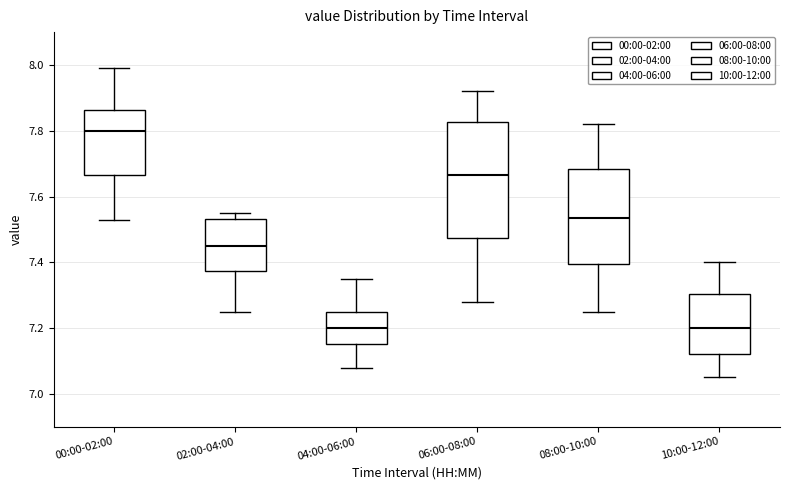

Reading left to right, read every box against the y-axis: the position of its median line, the range the box covers, and the ends of its whiskers. The values are not printed on the chart, so give them approximately, as read against the axis.

00:00-02:00: median 7.80, box 7.66 to 7.86, whiskers 7.54 to 8.00
02:00-04:00: median 7.46, box 7.38 to 7.54, whiskers 7.26 to 7.56
04:00-06:00: median 7.20, box 7.16 to 7.26, whiskers 7.08 to 7.36
06:00-08:00: median 7.66, box 7.48 to 7.82, whiskers 7.28 to 7.92
08:00-10:00: median 7.54, box 7.40 to 7.68, whiskers 7.26 to 7.82
10:00-12:00: median 7.20, box 7.12 to 7.30, whiskers 7.06 to 7.40